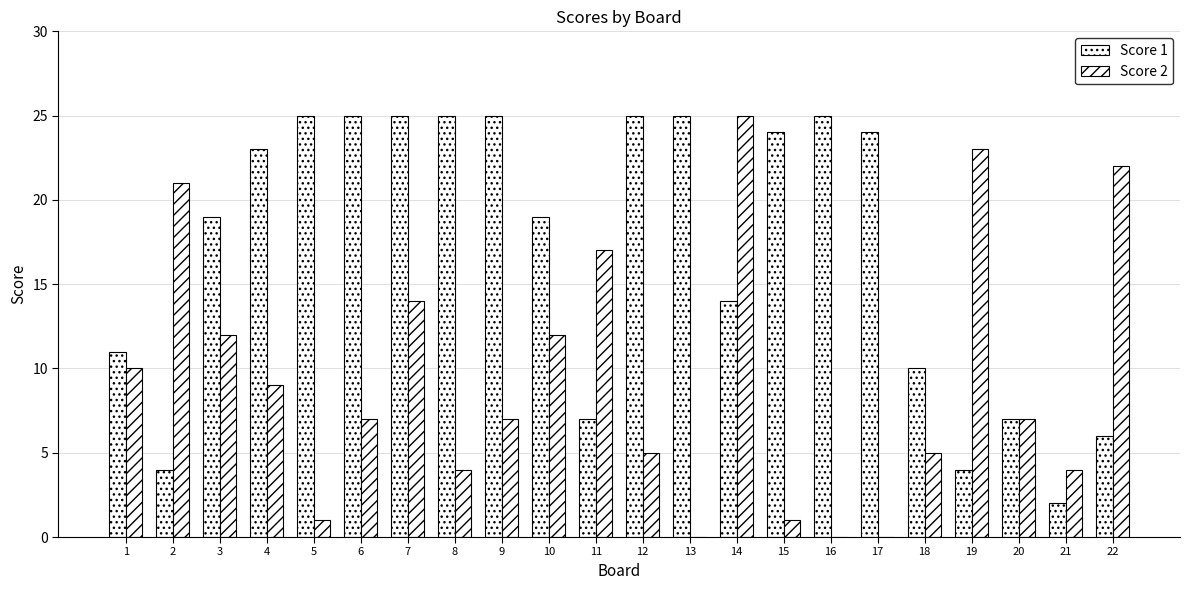

Which series has the largest total across all categories?

Score 1